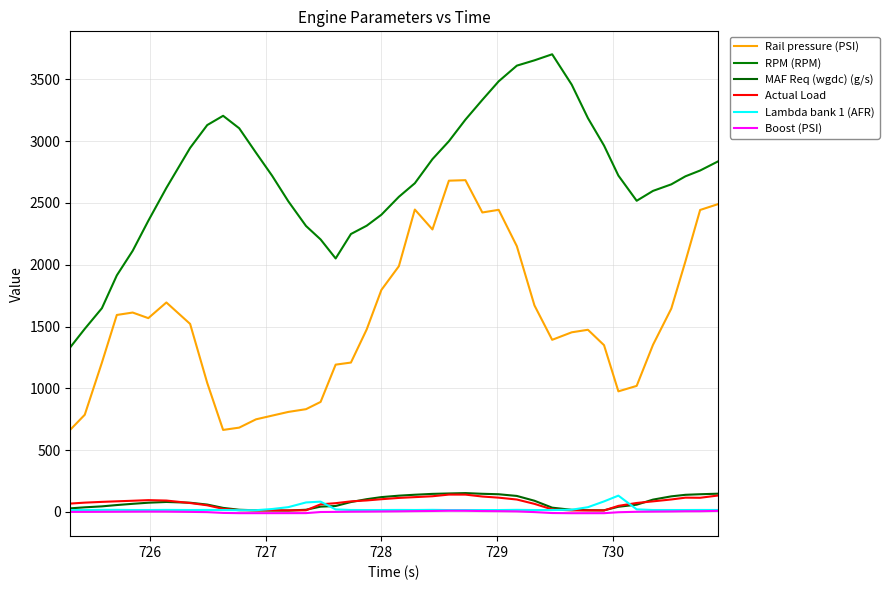

How many interior local peaks does the Lambda bank 1 (AFR) series have?

11